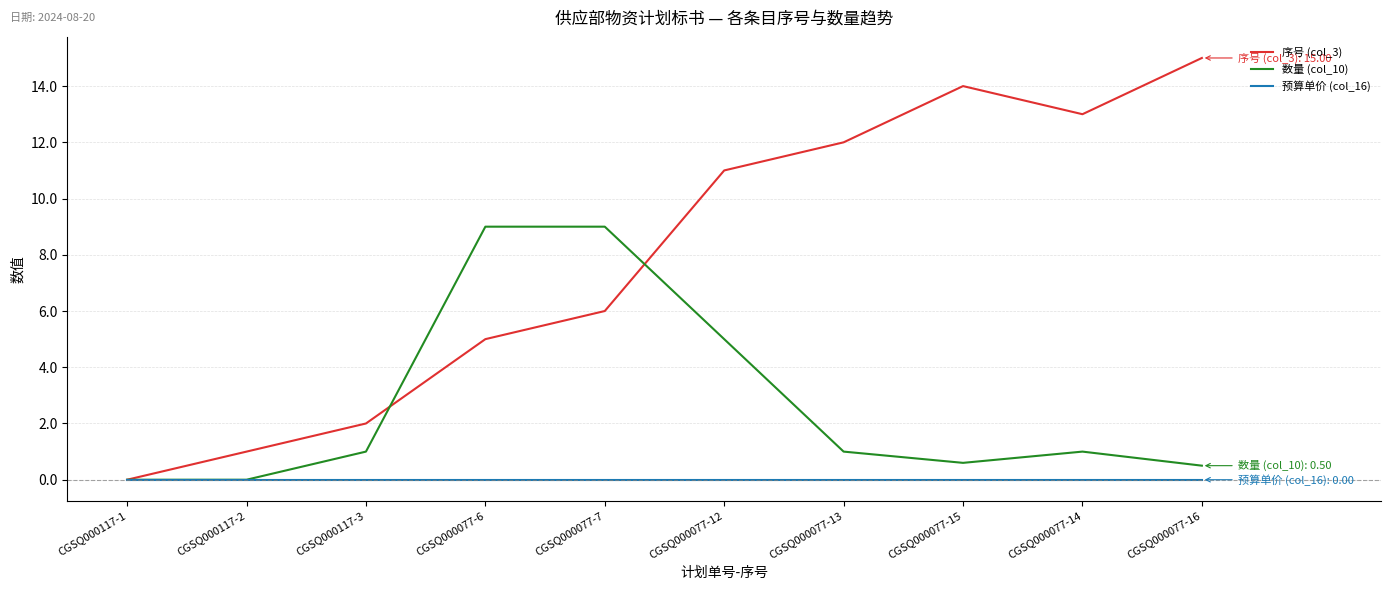

The value of 序号 (col_3) at CGSQ000077-16 is 15.0. True or false?

True